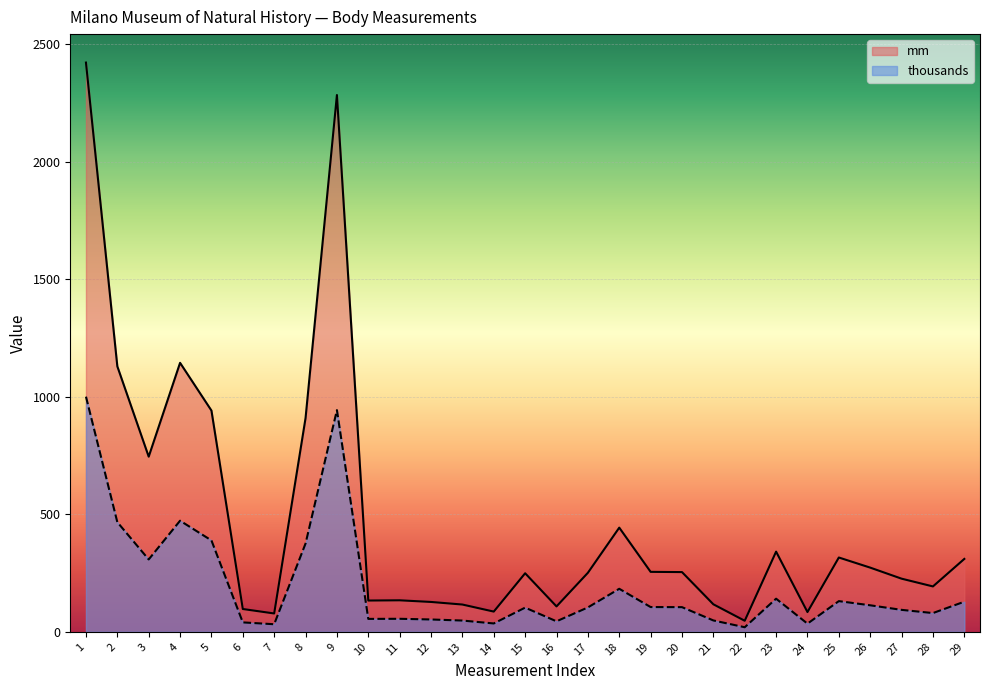

True or false: thousands and mm intersect in this chart.

False